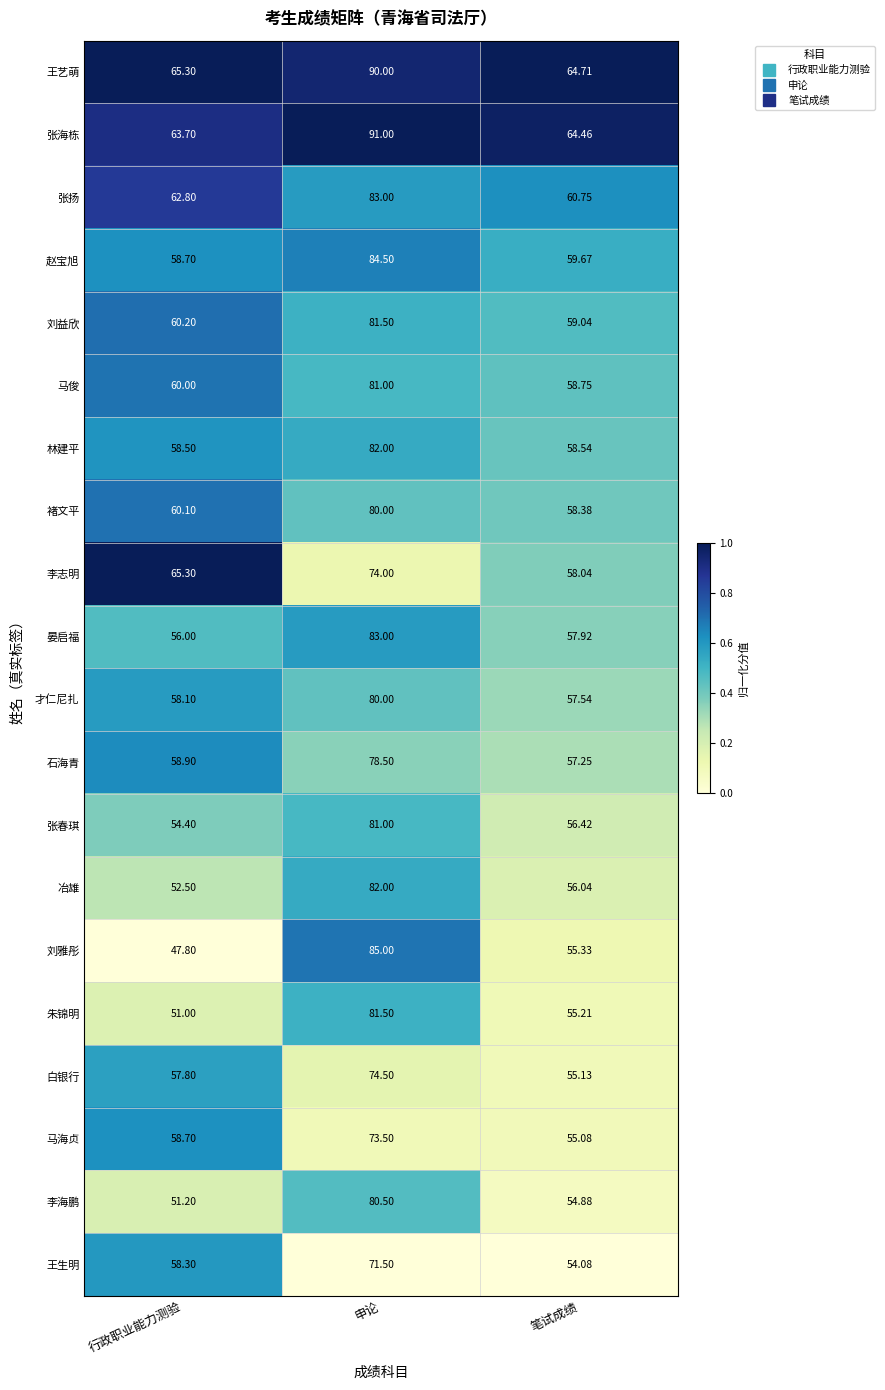

Which series has the widest spread of values?

刘雅彤